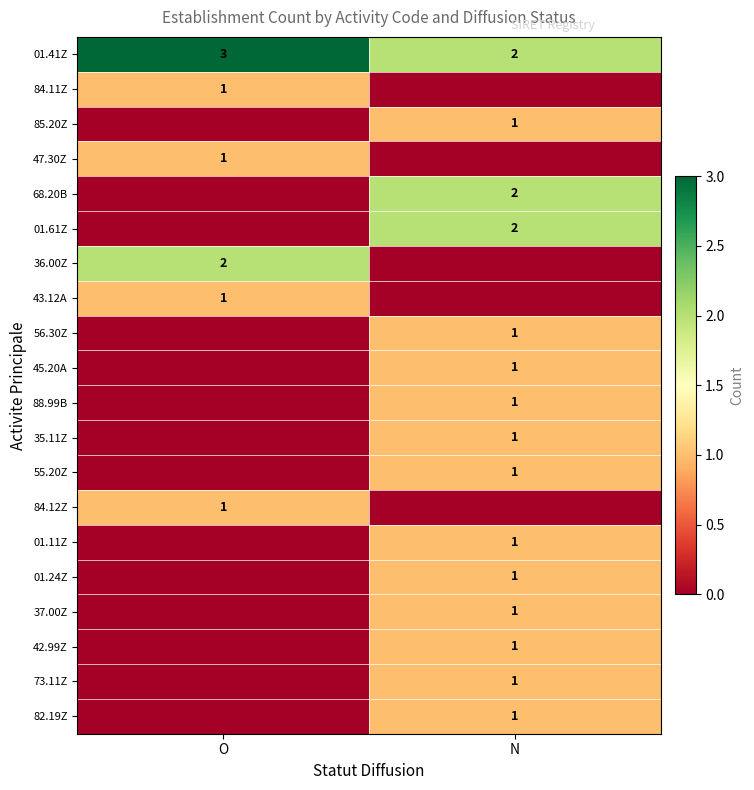

The value of 68.20B at N is 1. True or false?

False